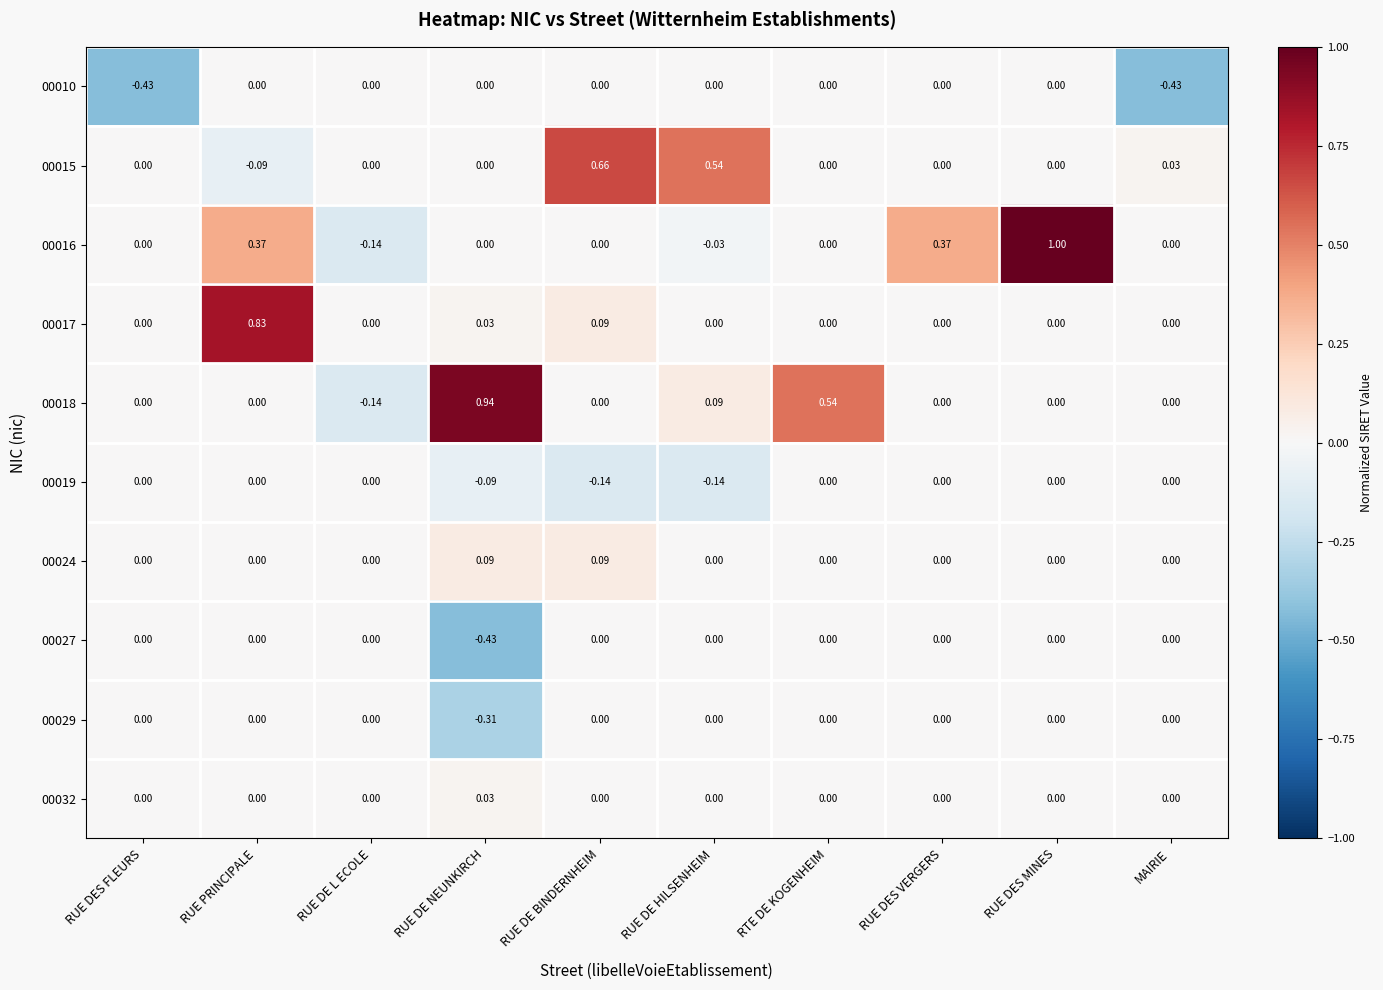

At which category is the sum across all series the highest?

RUE PRINCIPALE